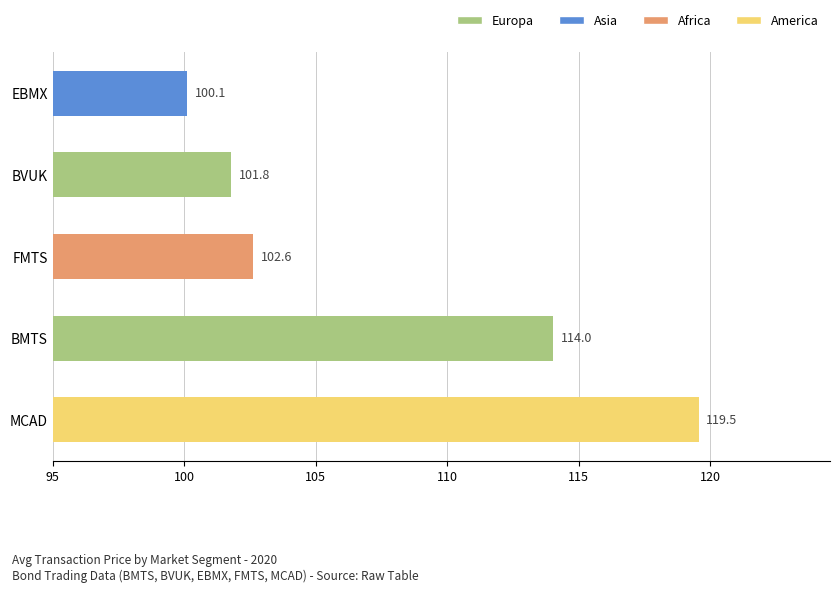

Where is the data nearest to the value 109?

BMTS